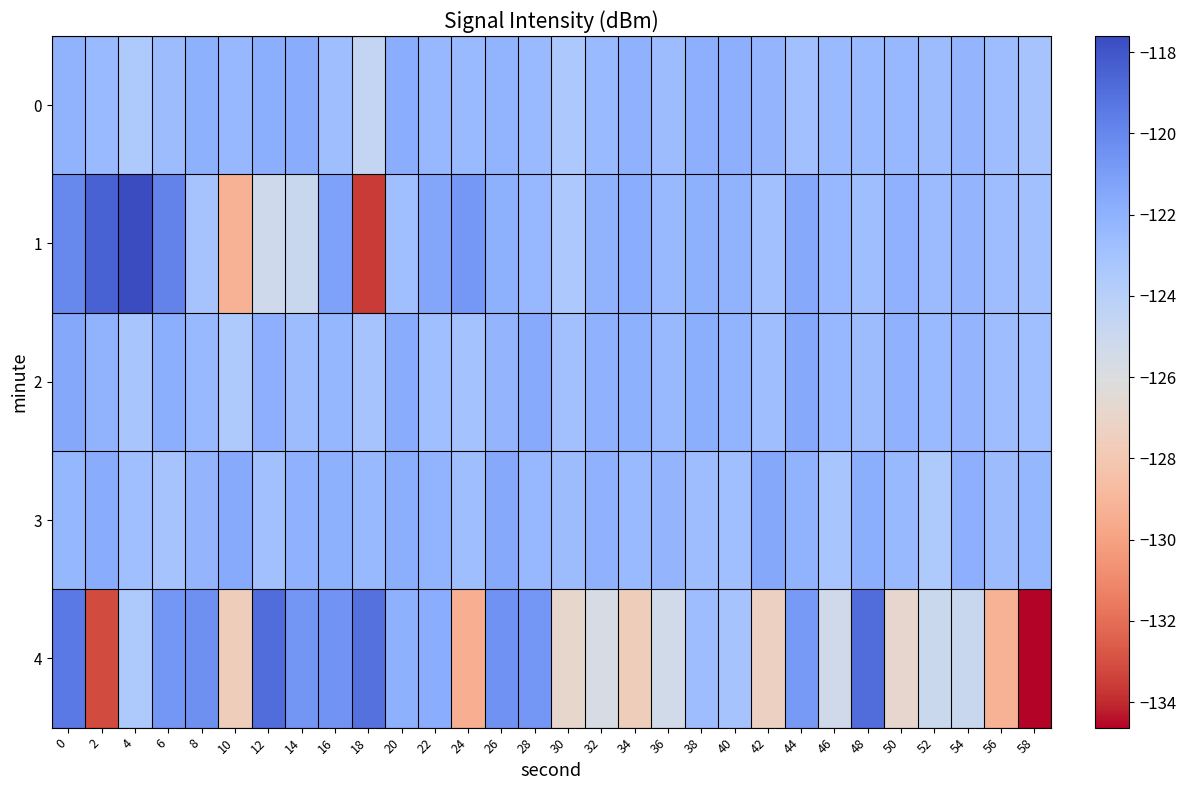

What is the spread (max minus min) of values at 52?

2.5